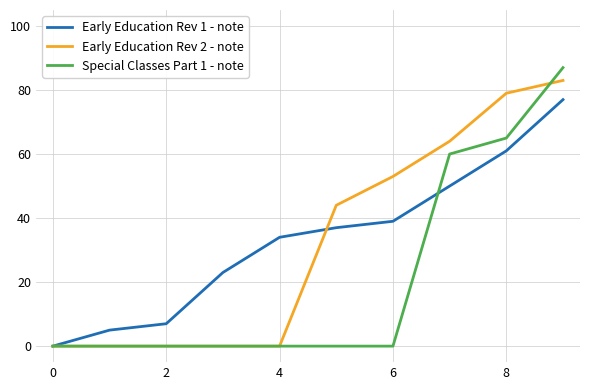

Which series has the widest spread of values?

Special Classes Part 1 - note